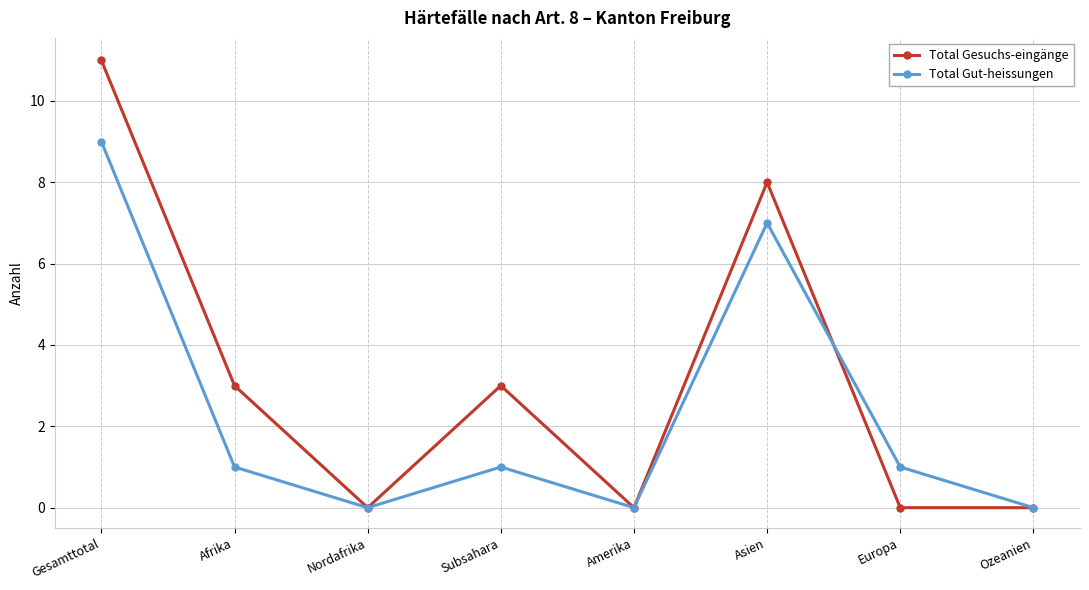

What is the difference between the maximum and minimum values in the Total Gesuchs-eingänge series?

11